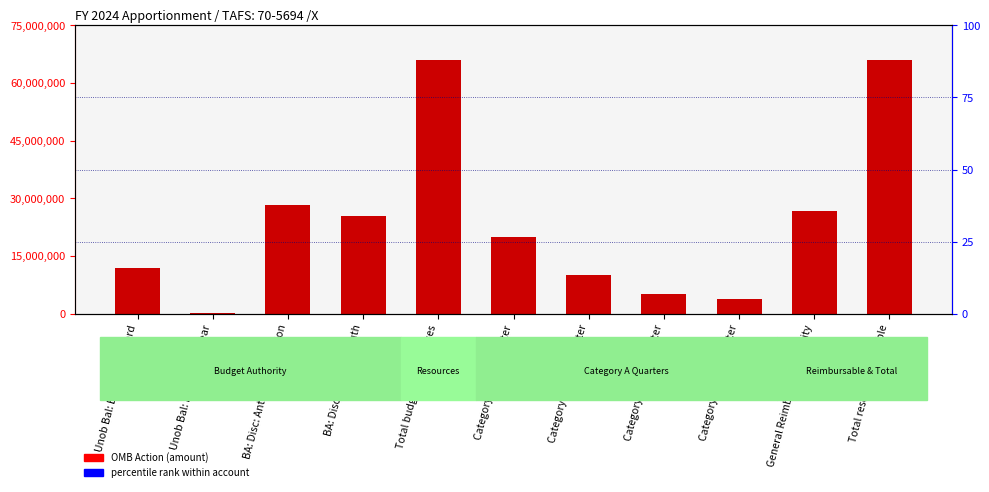

Reading right to left, list all the values displayed in this chart.

Total resources available=65889338	General Reimbursable Activity=26703319	Category A -- 4th quarter=3848452	Category A -- 3rd quarter=5265674	Category A -- 2nd quarter=10098957	Category A -- 1st quarter=19972936	Total budgetary resources=65889338	BA: Disc: Spending auth=25503319	BA: Disc: Antic appropriation=28290000	Unob Bal: Recov prior year=300000	Unob Bal: Brought forward=11796019